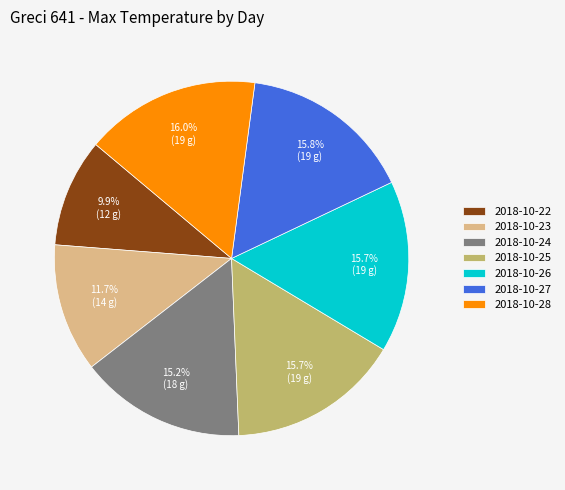

Is it true that 2018-10-28 is 16% of the pie?

True